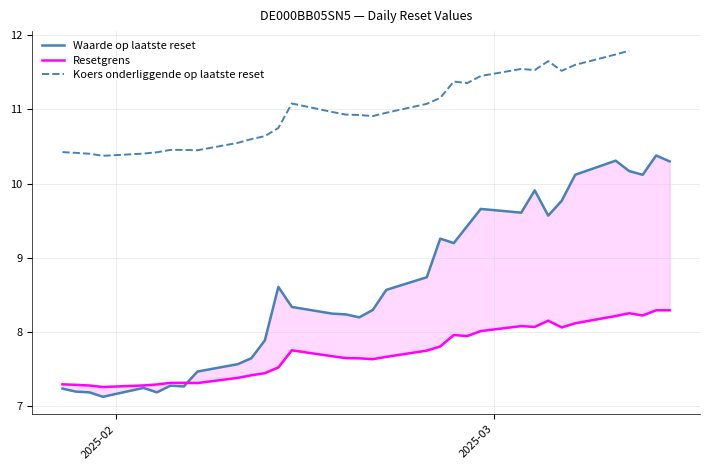

Is this an area chart (filled region under the line)?

No